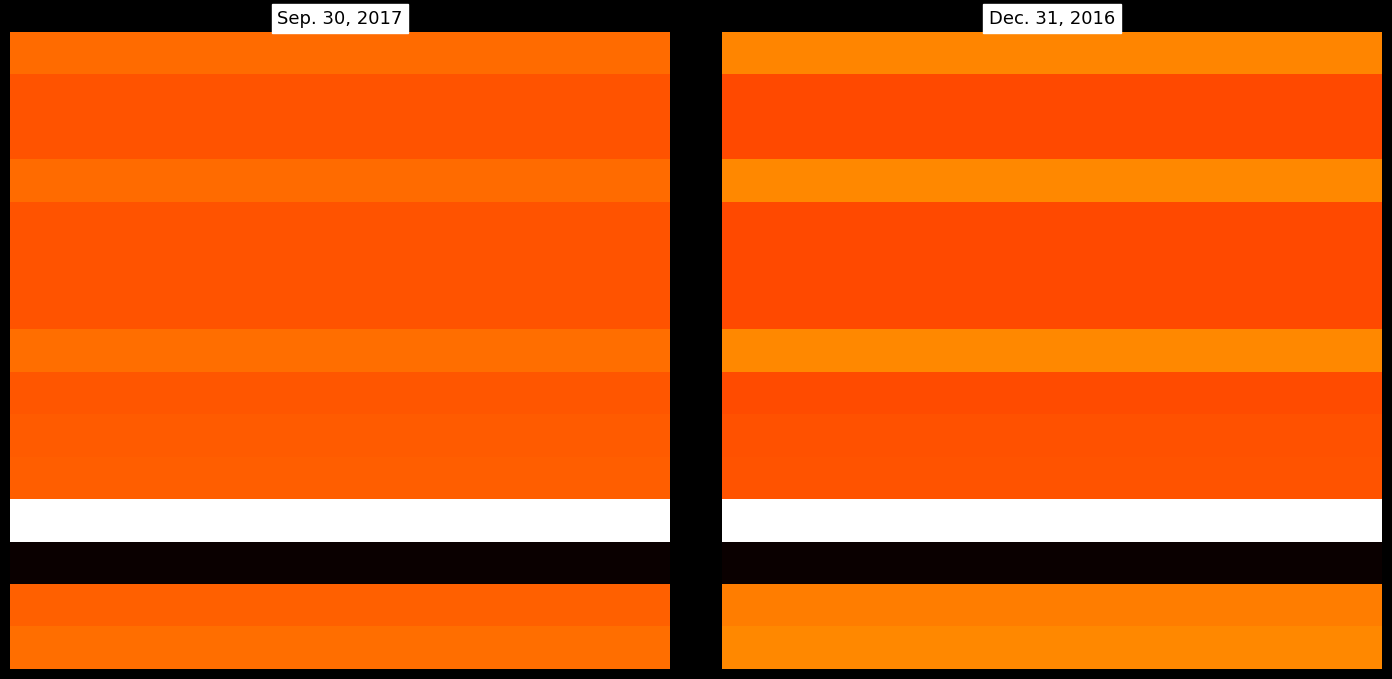

What is the minimum value shown in the chart?

-76549